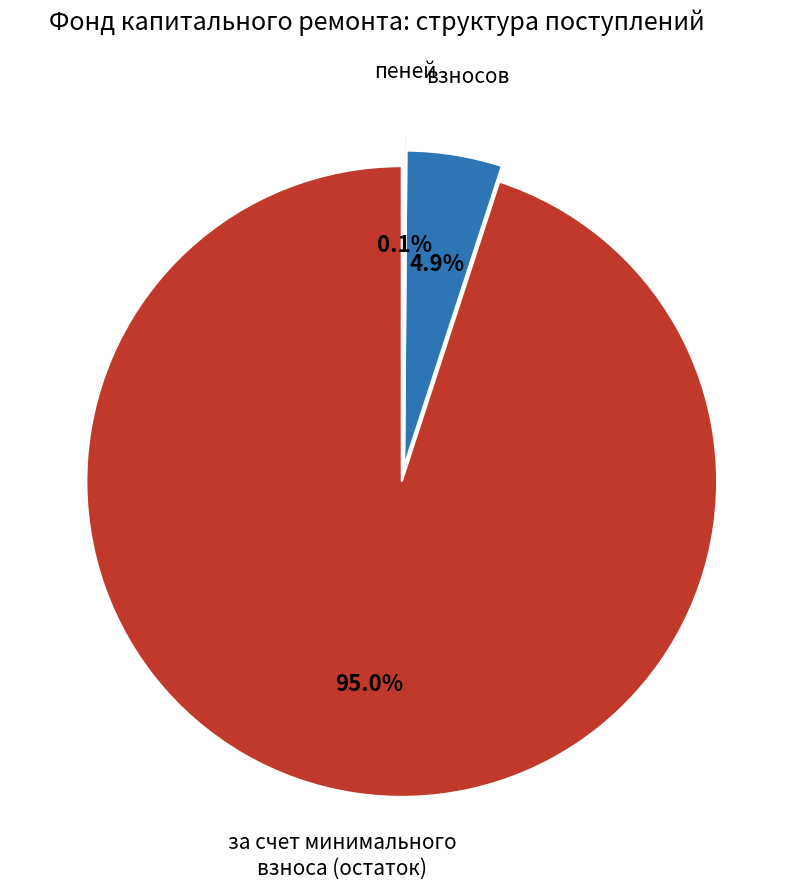

Which category accounts for the majority?

за счет минимального взноса (остаток)